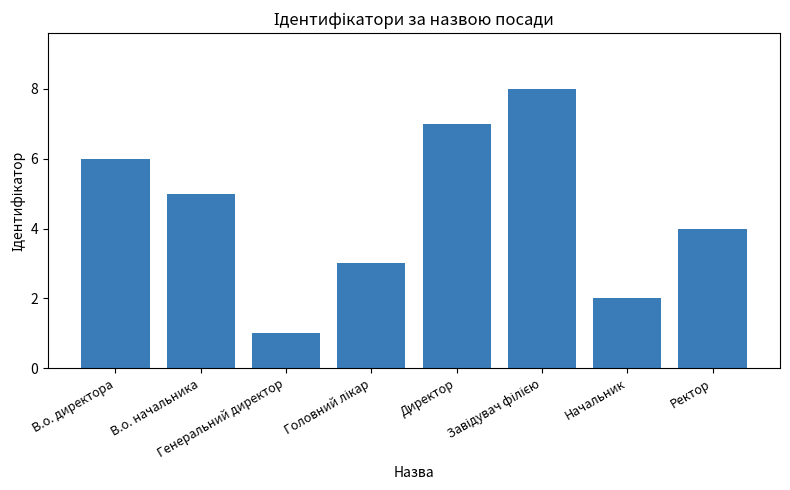

How many data points are less than 5?

4